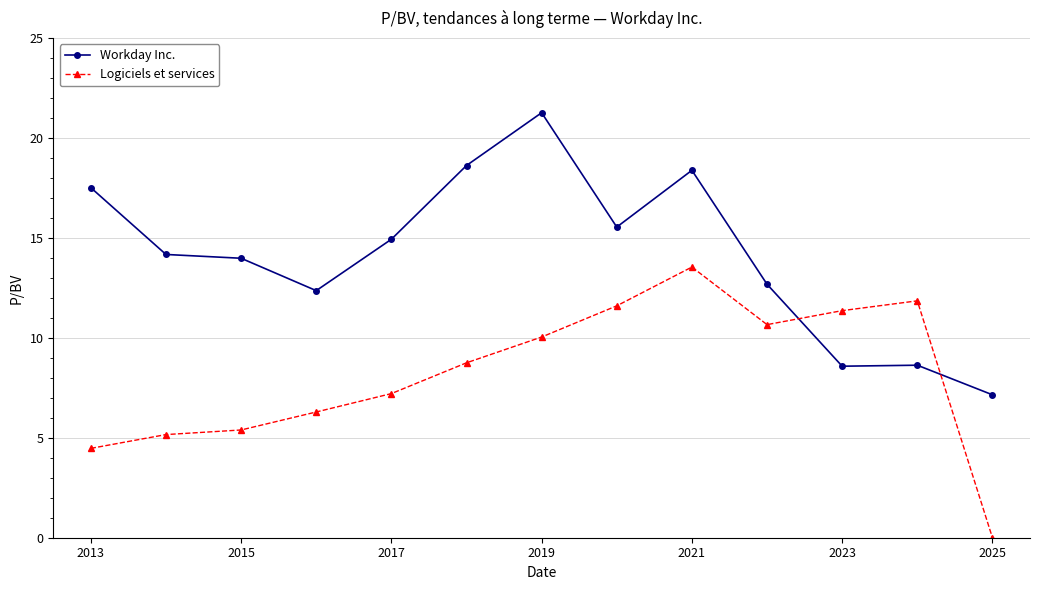

Which series has the largest total across all categories?

Workday Inc.